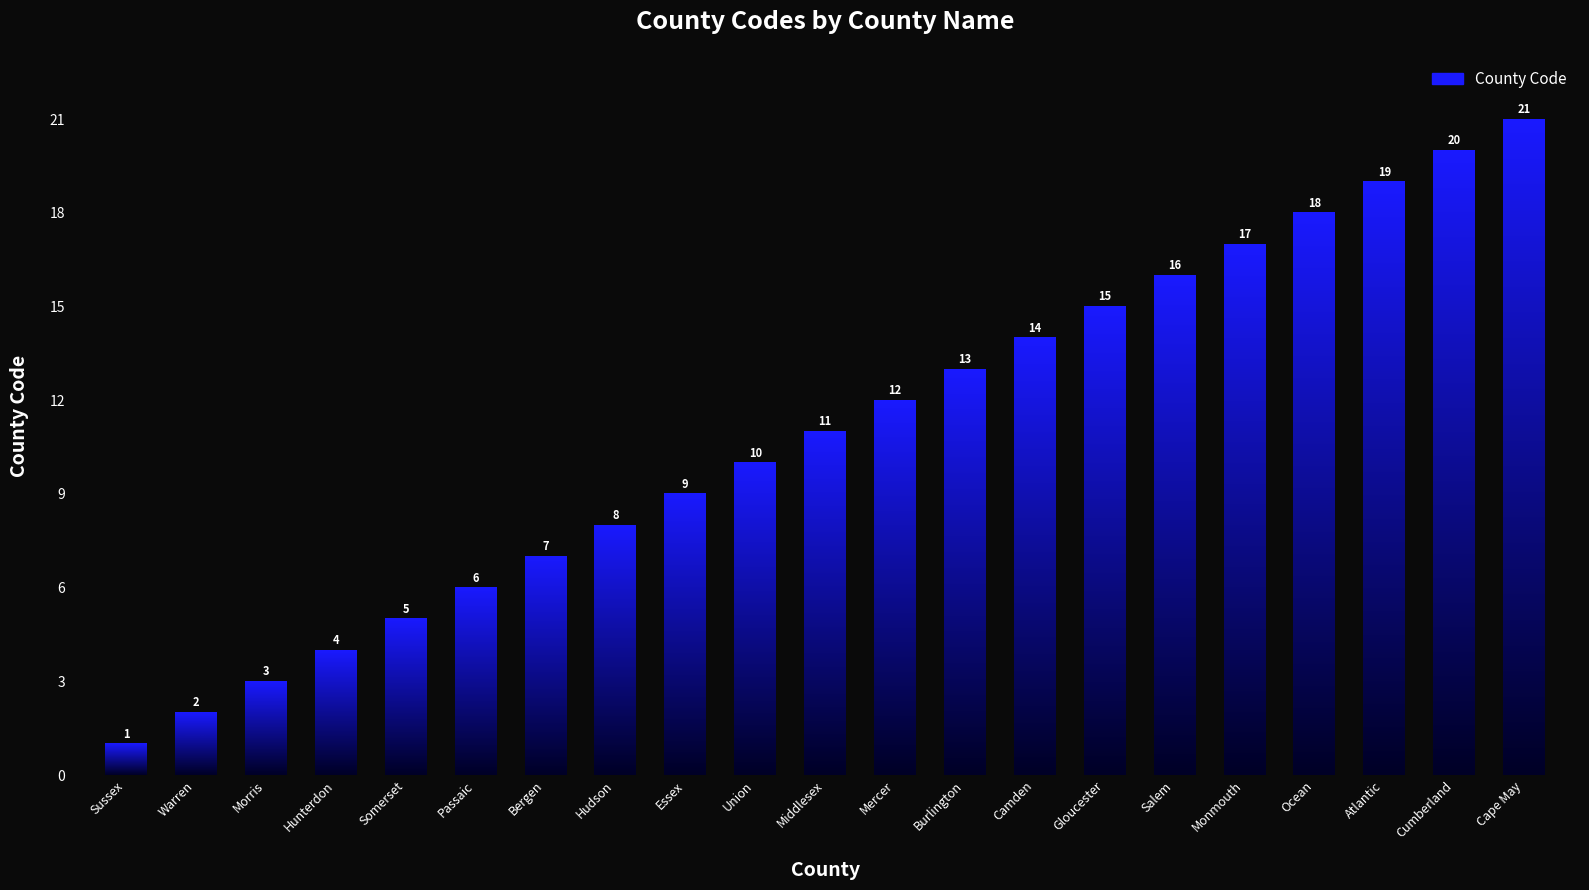

How many values are below 11?

10